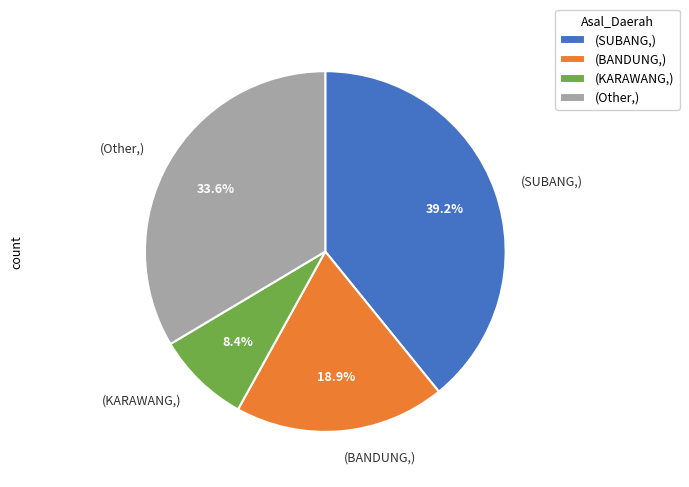

Does (BANDUNG,) represent more than half of the total?

No